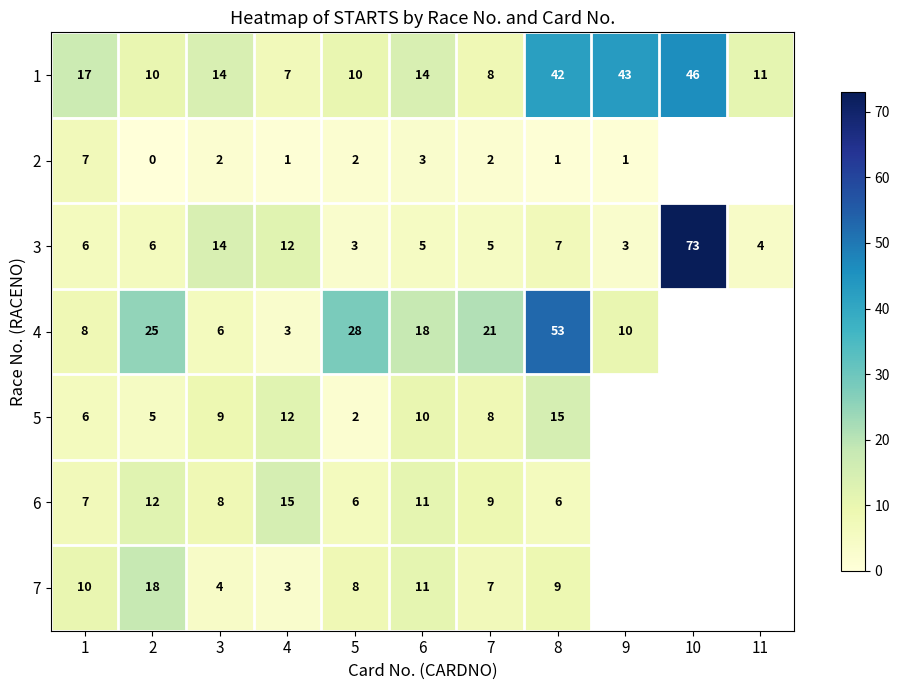

What is the difference between the highest and lowest values at 1?

11